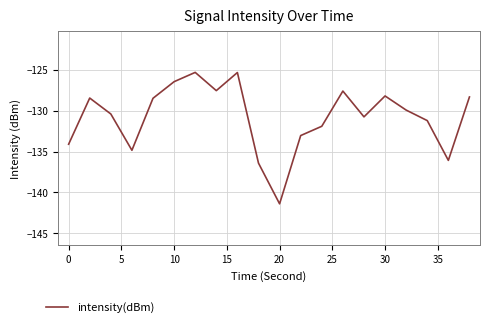

What is the maximum value shown in the chart?

-125.3